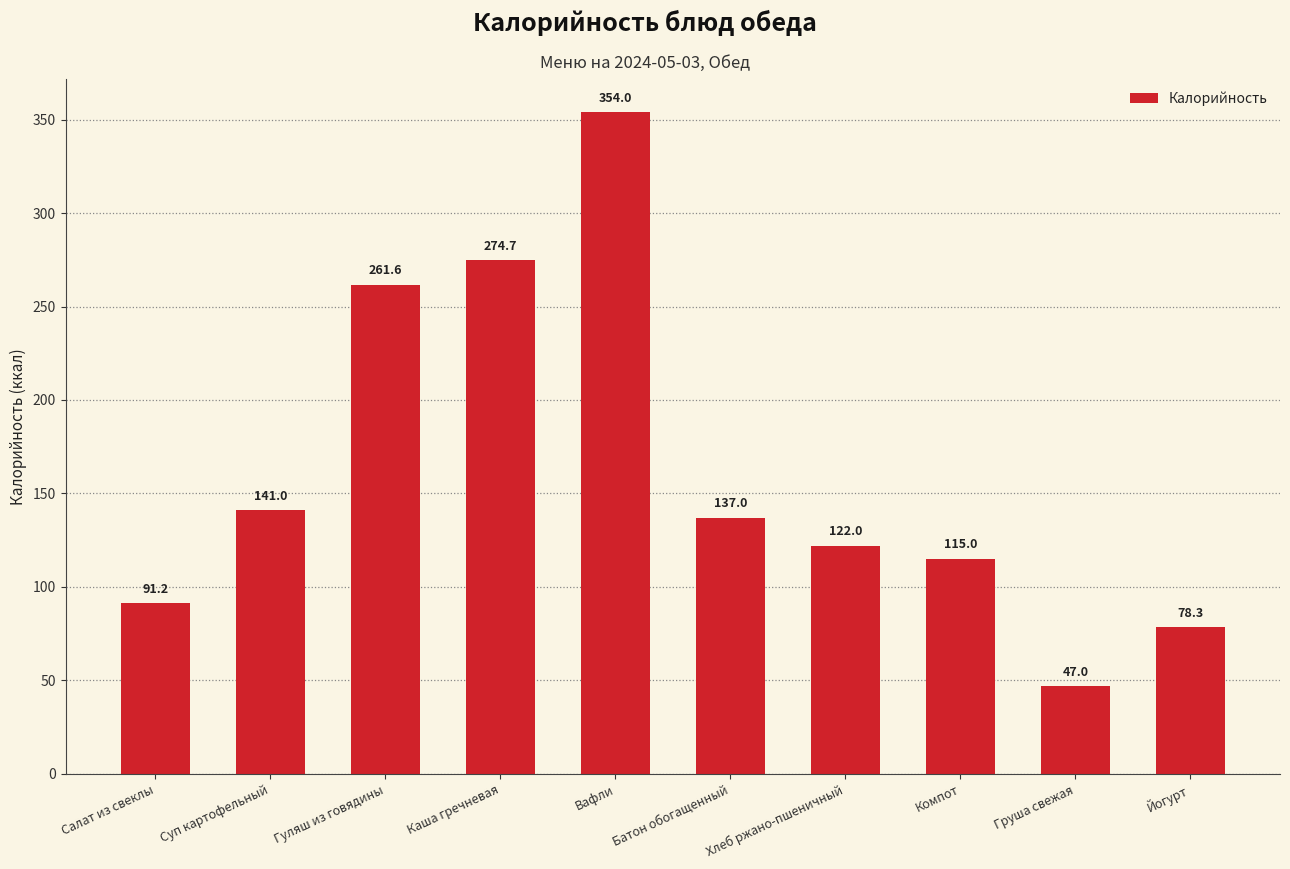

How many bars are there in total?

10